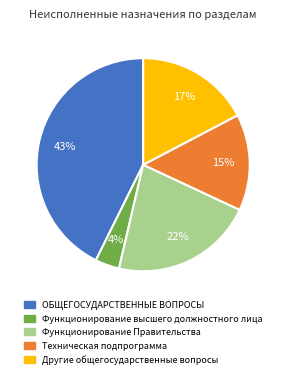

Is there any slice that represents more than half of the pie?

No